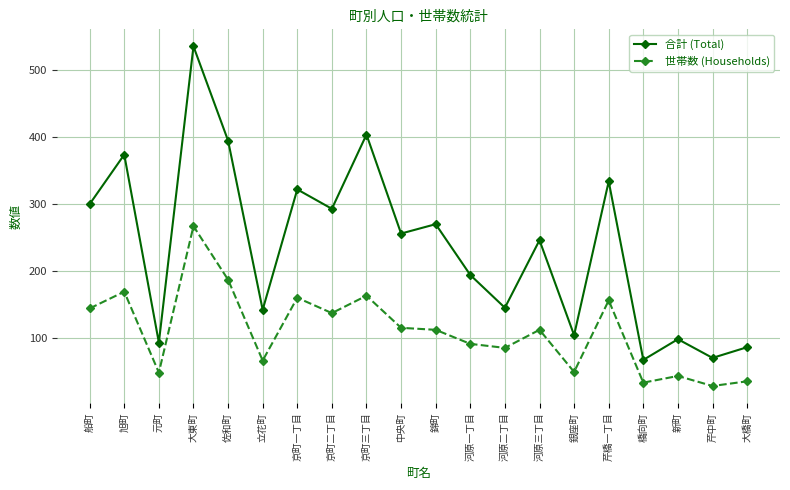

How many values in the 合計 (Total) series are below 256?

10